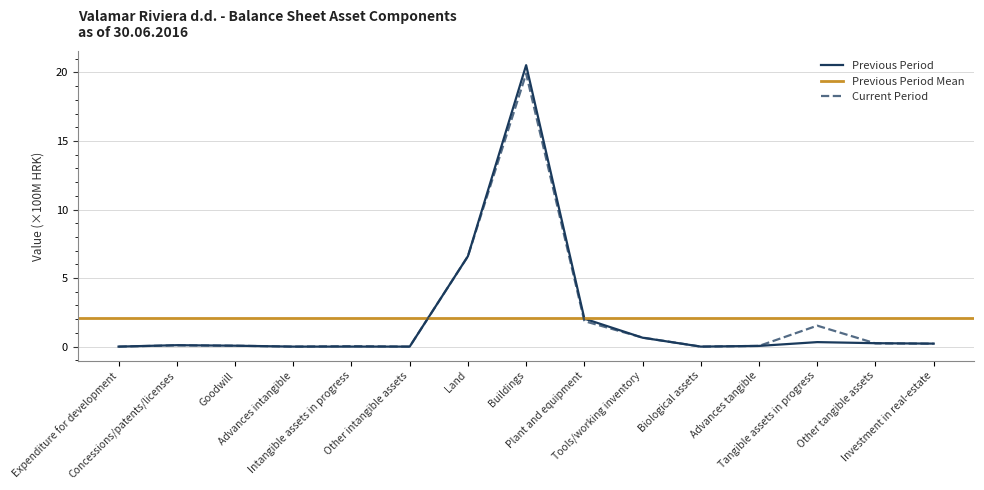

Which series has the largest total across all categories?

Current Period